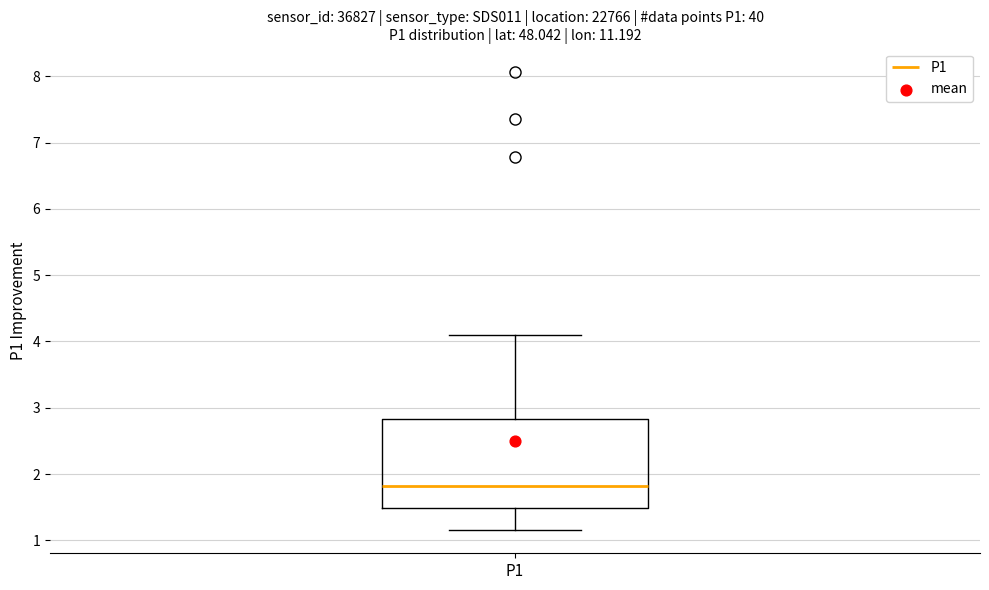

Read this box plot against the y-axis: the position of the median line, the range covered by the box, and the ends of both whiskers. The values are not printed on the chart, so give them approximately, as read against the axis.

median 1.8, box 1.5 to 2.8, whiskers 1.2 to 4.1